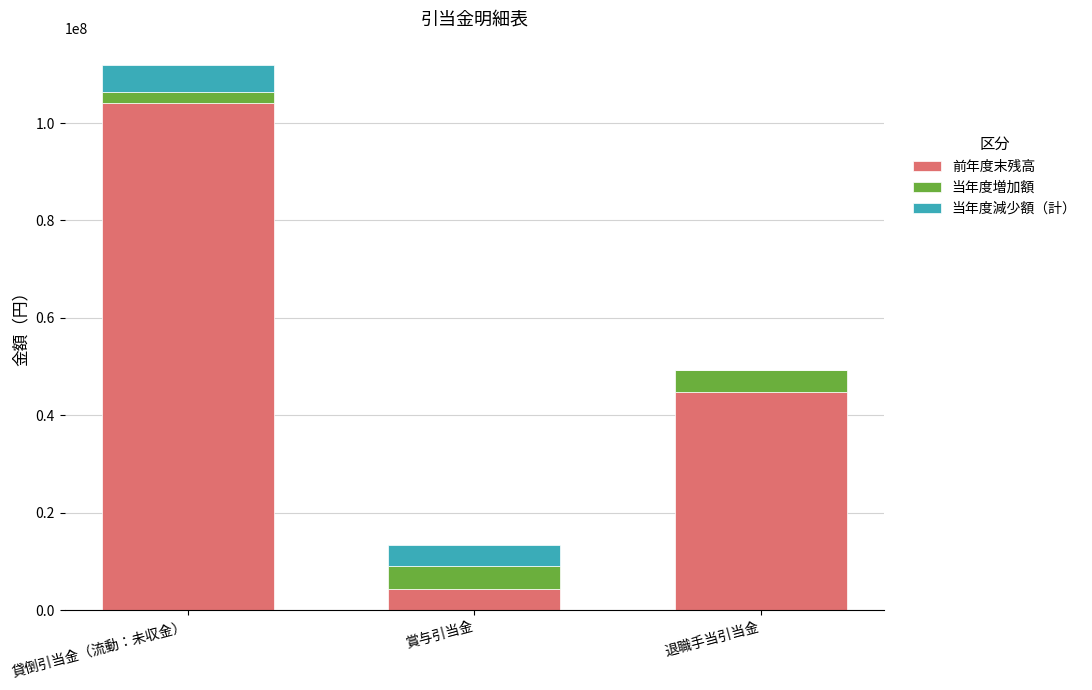

The value of 前年度末残高 at 貸倒引当金（流動：未収金） is 64274456. True or false?

False